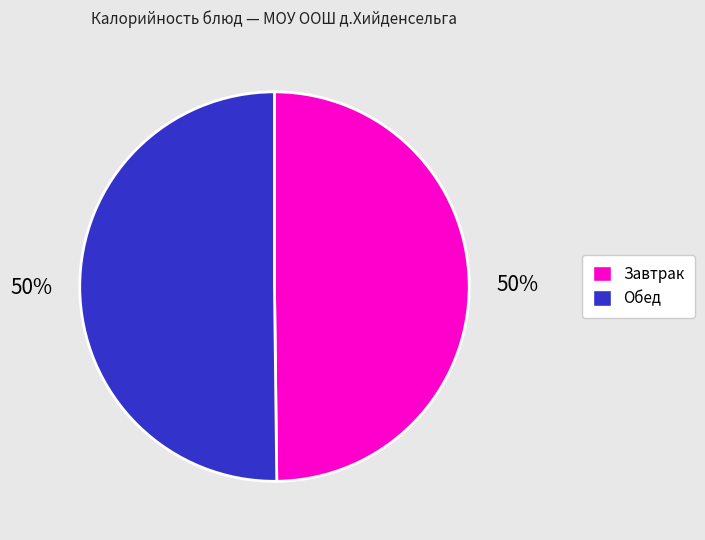

The Обед slice represents 62% of the pie. True or false?

False